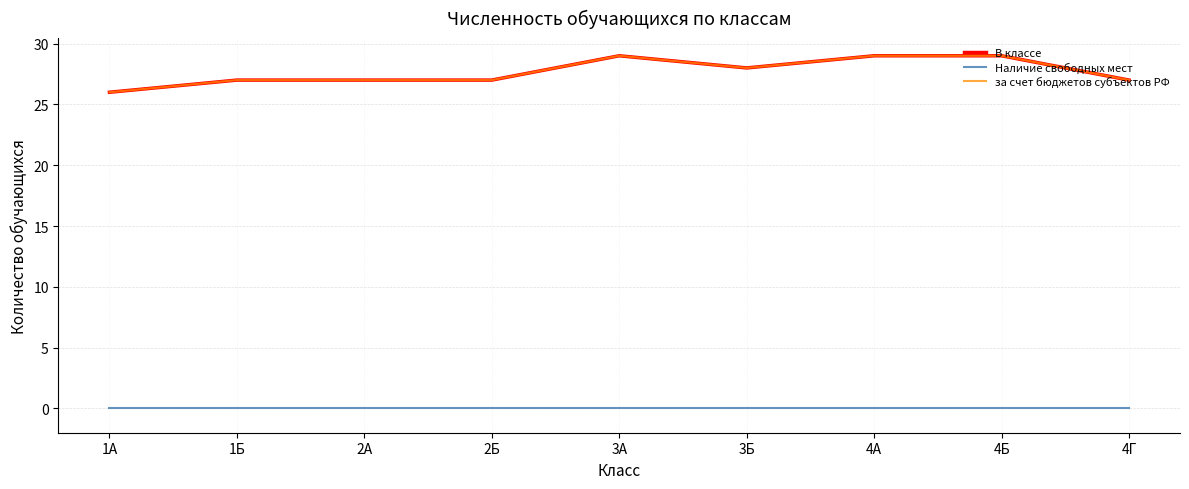

Does the chart display data point markers on the line(s)?

No